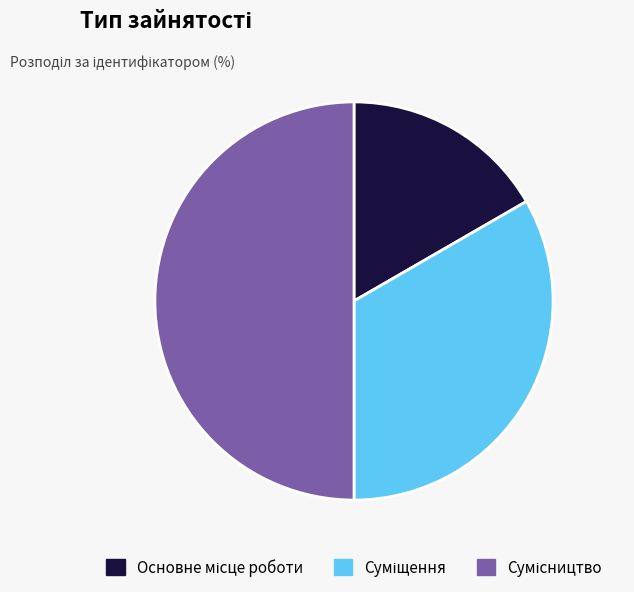

To the nearest percent, what is the combined percentage of Суміщення and Основне місце роботи?

50%